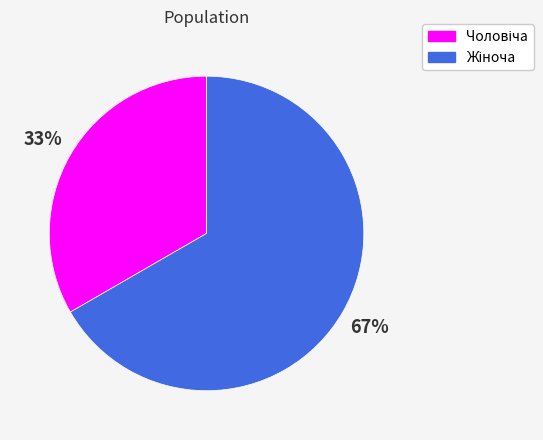

To the nearest percent, what is the average slice percentage?

50%